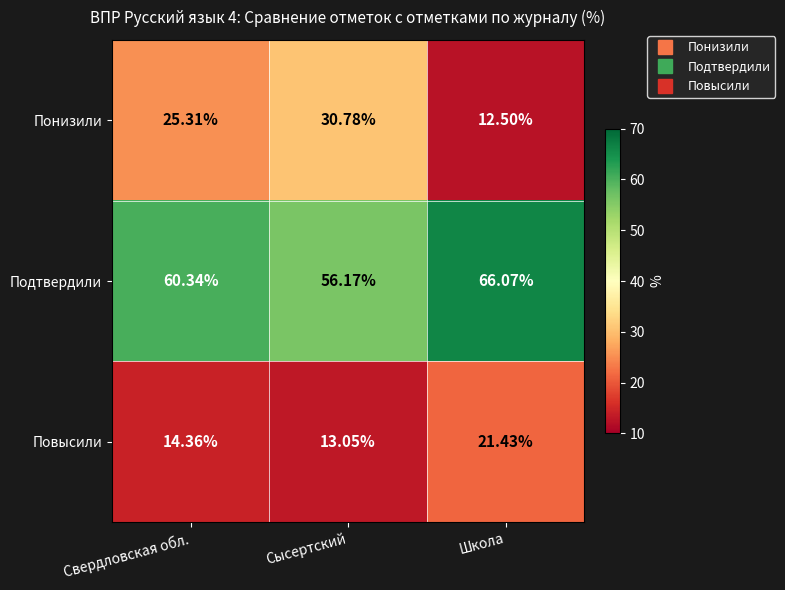

Where does the Понизили series first go above 25?

Свердловская обл.